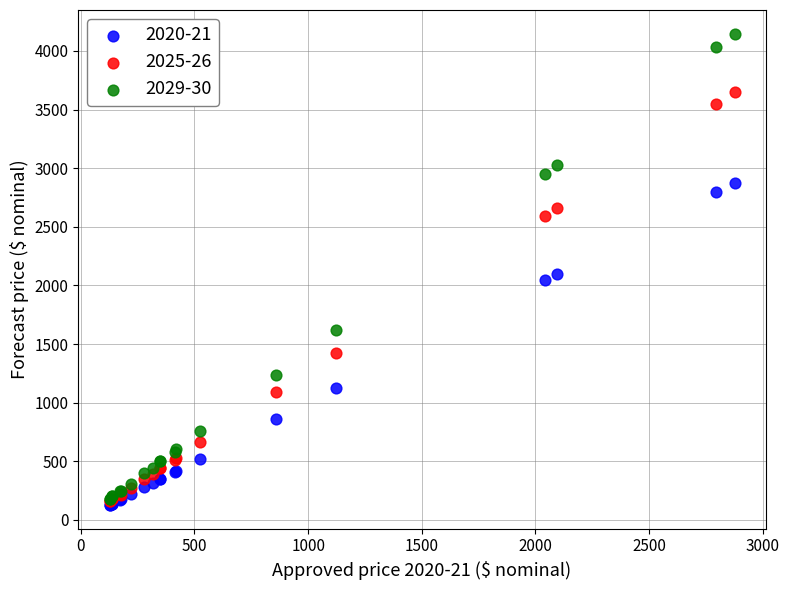

What are all the series names shown in the legend?

2020-21, 2025-26, 2029-30